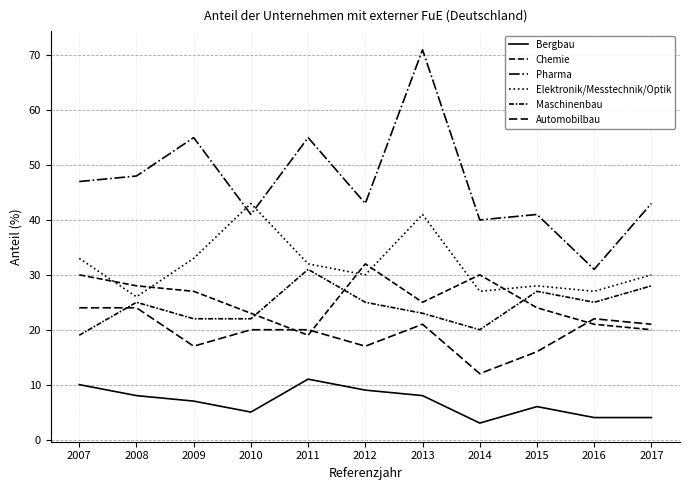

Is this an area chart (filled region under the line)?

No